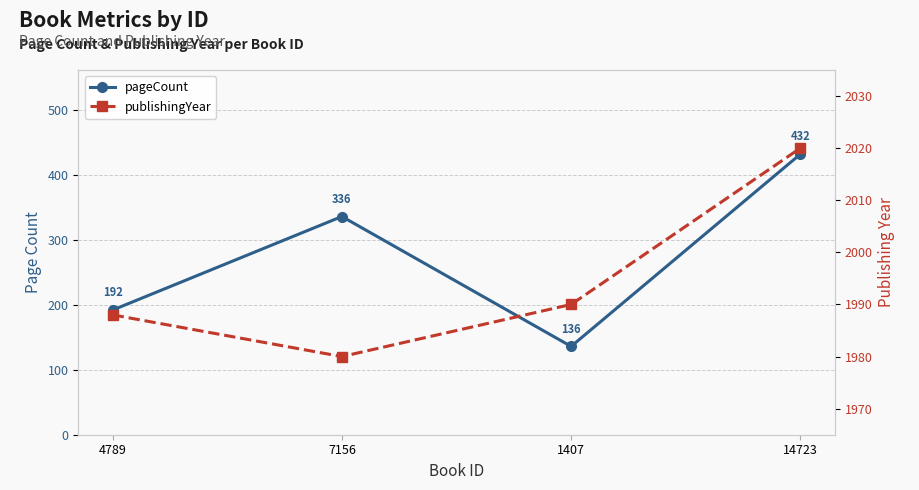

List the series in order of their peak value, lowest first.

pageCount, publishingYear